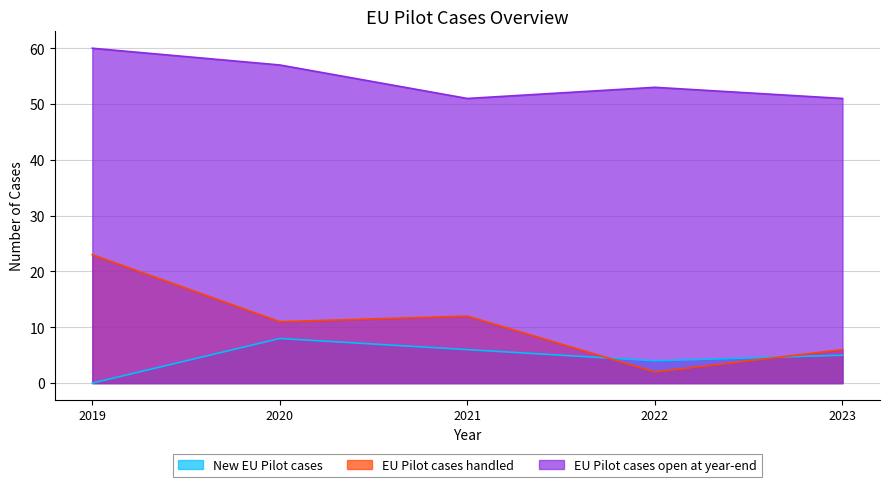

True or false: New EU Pilot cases and EU Pilot cases handled intersect in this chart.

True